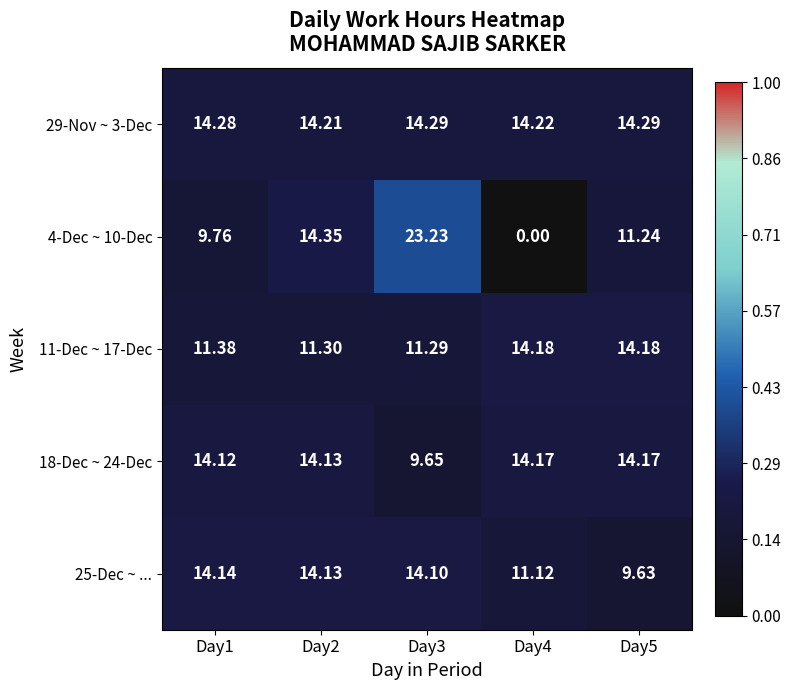

Is the value of 11-Dec ~ 17-Dec at Day3 greater than the value of 25-Dec ~ ... at Day4?

Yes